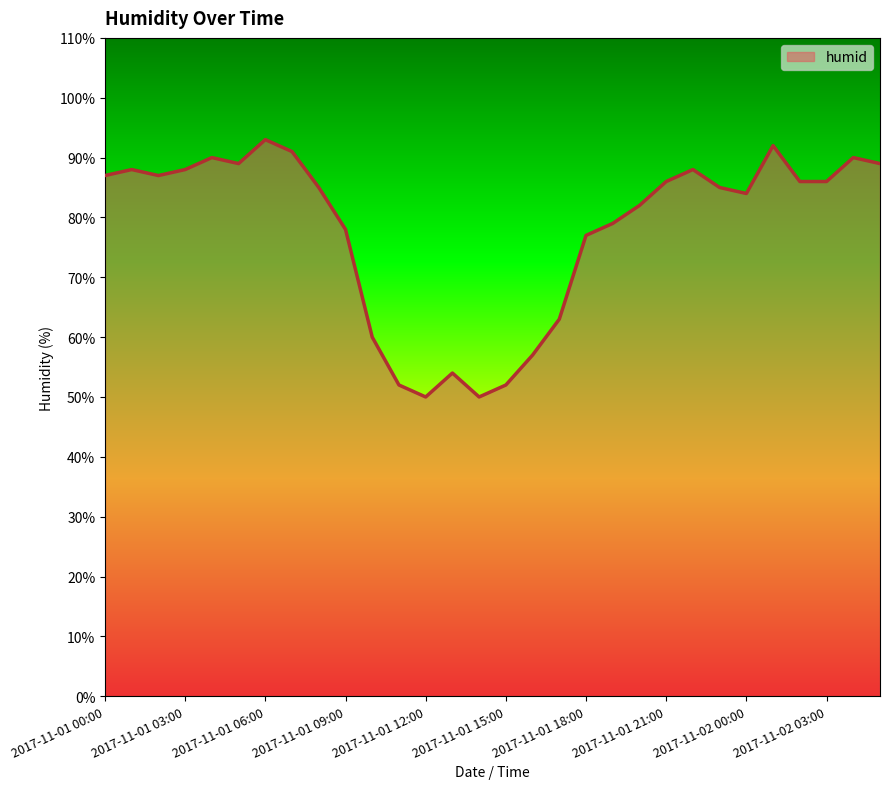

What is the difference between the maximum and minimum values?

43